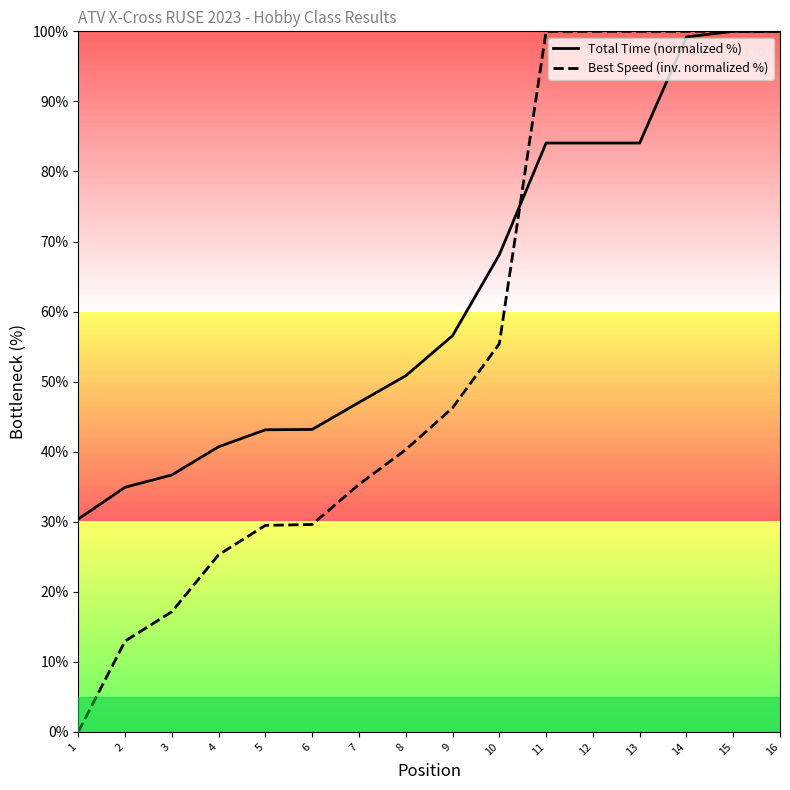

Reading left to right, what are all the values shown in this chart?

Total Time (normalized %): 1=30.4	2=34.9	3=36.7	4=40.7	5=43.1	6=43.2	7=47.0	8=50.8	9=56.5	10=68.1	11=84.1	12=84.1	13=84.1	14=99.2	15=100.0	16=100.0
Best Speed (inv. normalized %): 1=0.0	2=13.0	3=17.2	4=25.3	5=29.5	6=29.6	7=35.3	8=40.3	9=46.3	10=55.4	11=100.0	12=100.0	13=100.0	14=100.0	15=100.0	16=100.0